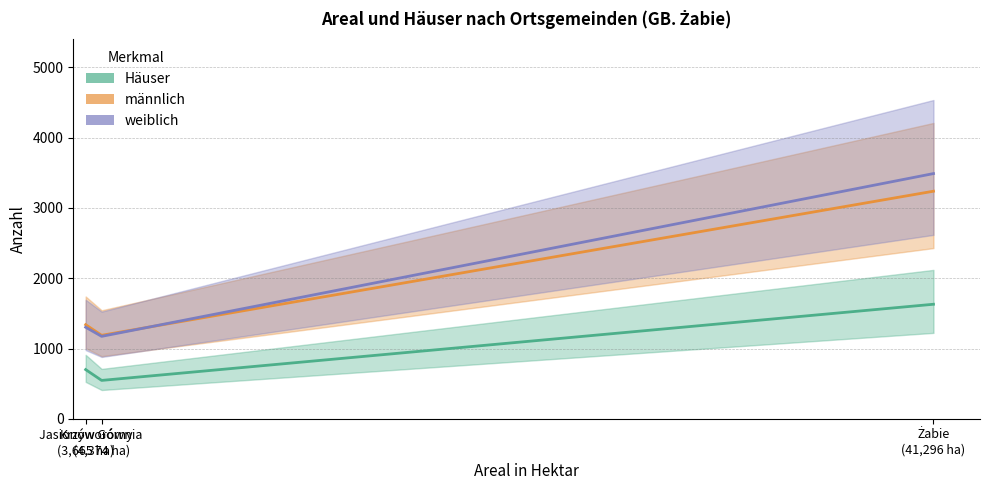

Rank the series by their maximum value, from highest to lowest.

weiblich, männlich, Häuser